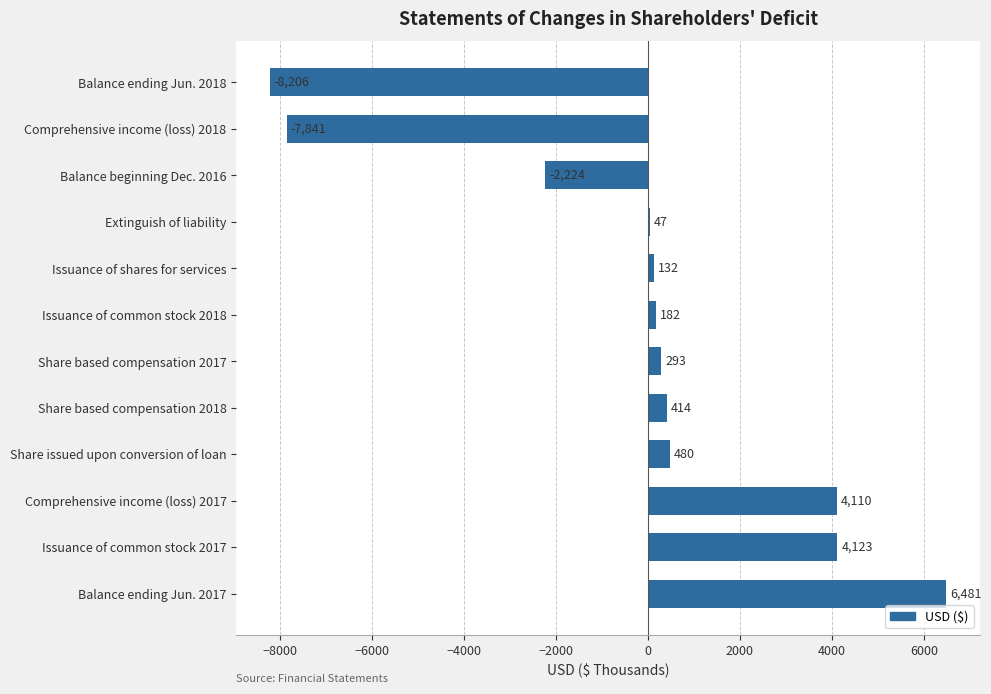

What is the change in value from Issuance of common stock 2018 to Balance ending Jun. 2018?

-8388